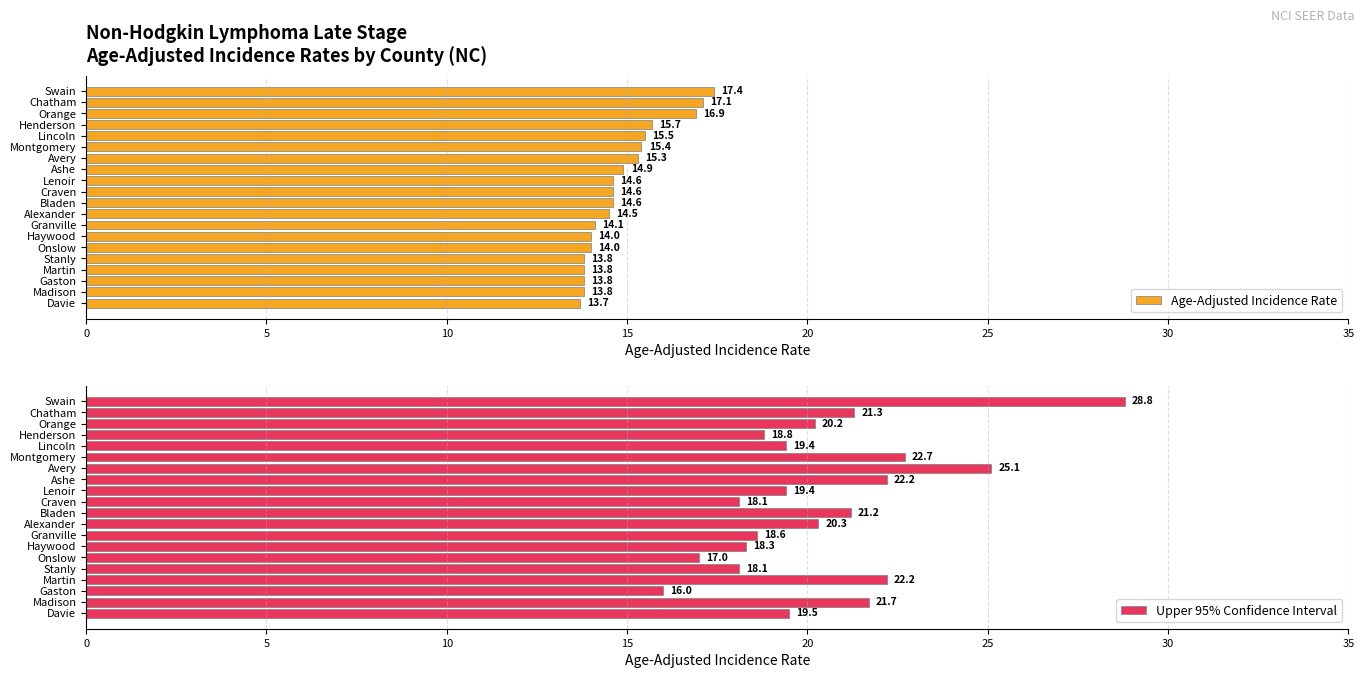

What are all the series names shown in the legend?

Age-Adjusted Incidence Rate, Upper 95% Confidence Interval